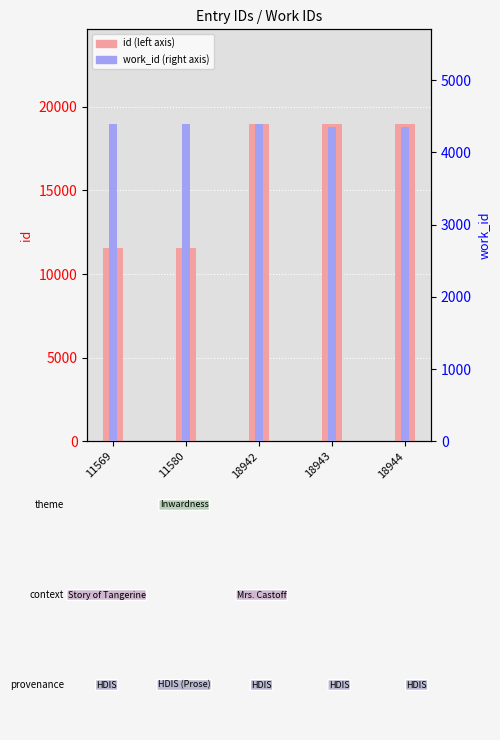

Between 11569 and 18943, which series saw the biggest shift?

id